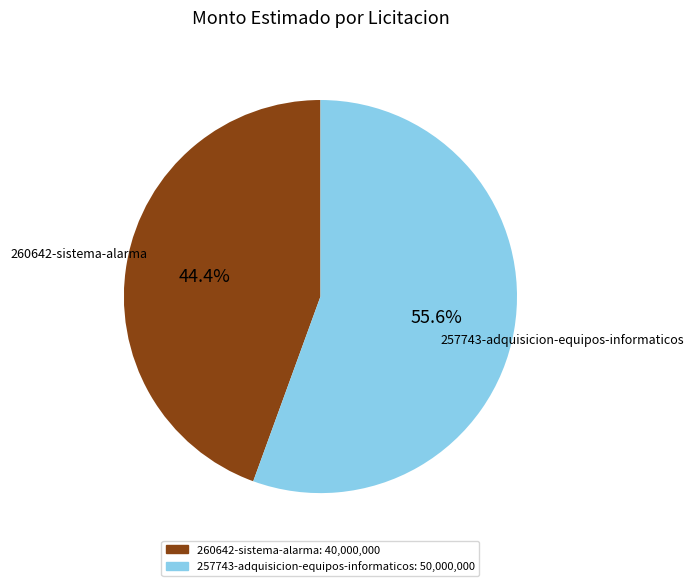

Rank the categories by value from highest to lowest.

257743-adquisicion-equipos-informaticos, 260642-sistema-alarma